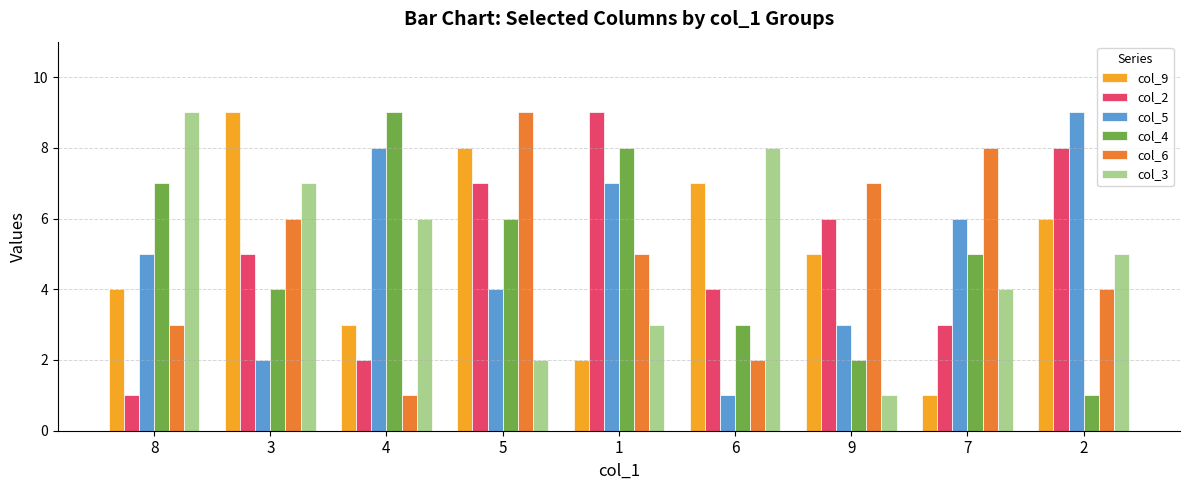

Which series changed the most between 4 and 7?

col_6